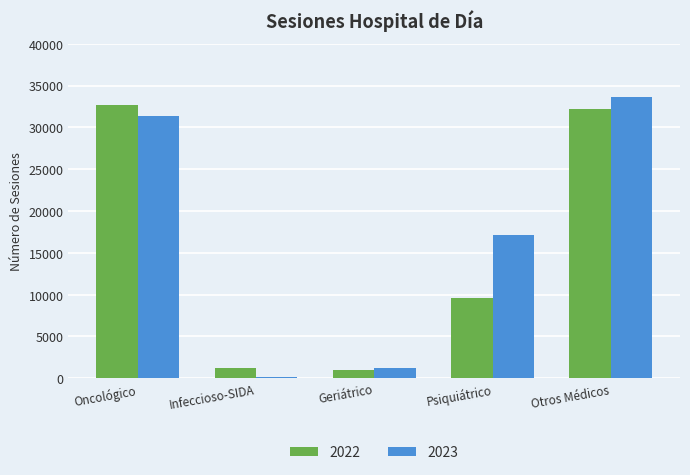

What is the label of the 1st bar from the right?

Otros Médicos